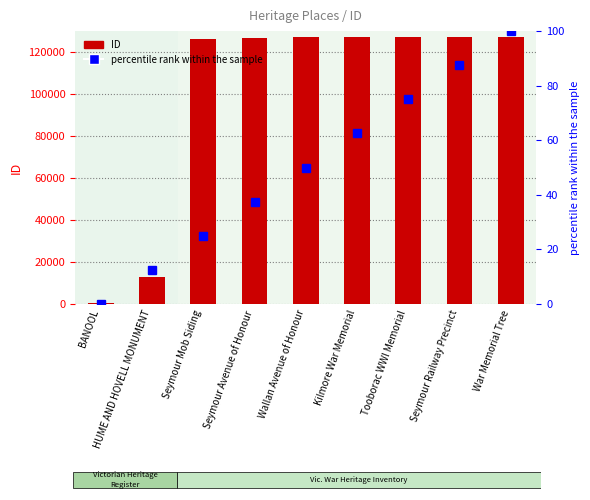

List the series in order of their overall mean, lowest first.

percentile rank within the sample, ID